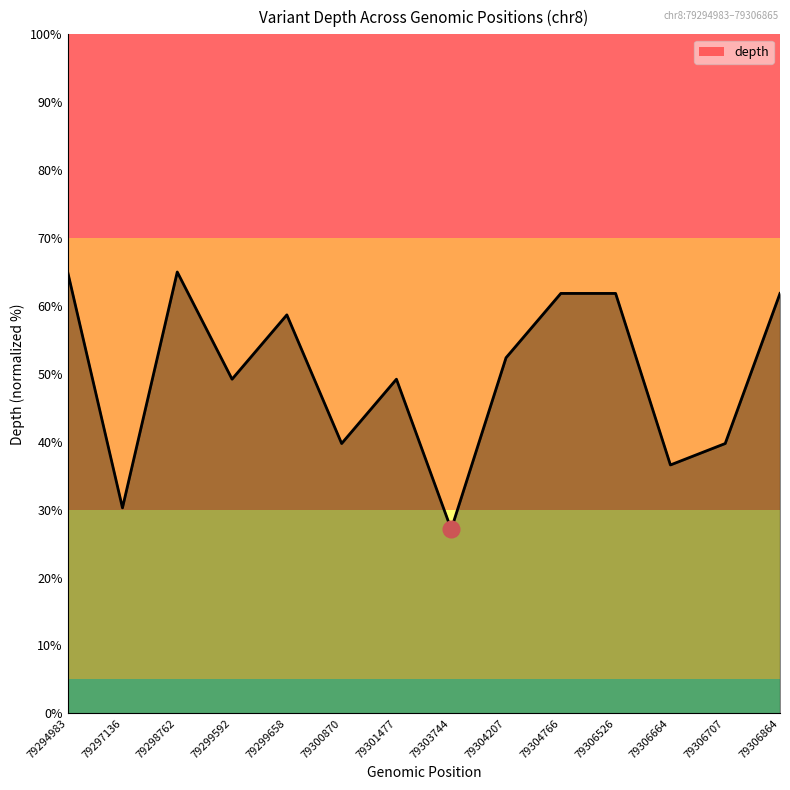

Is it true that the value at 79306864 is 18.2?

False